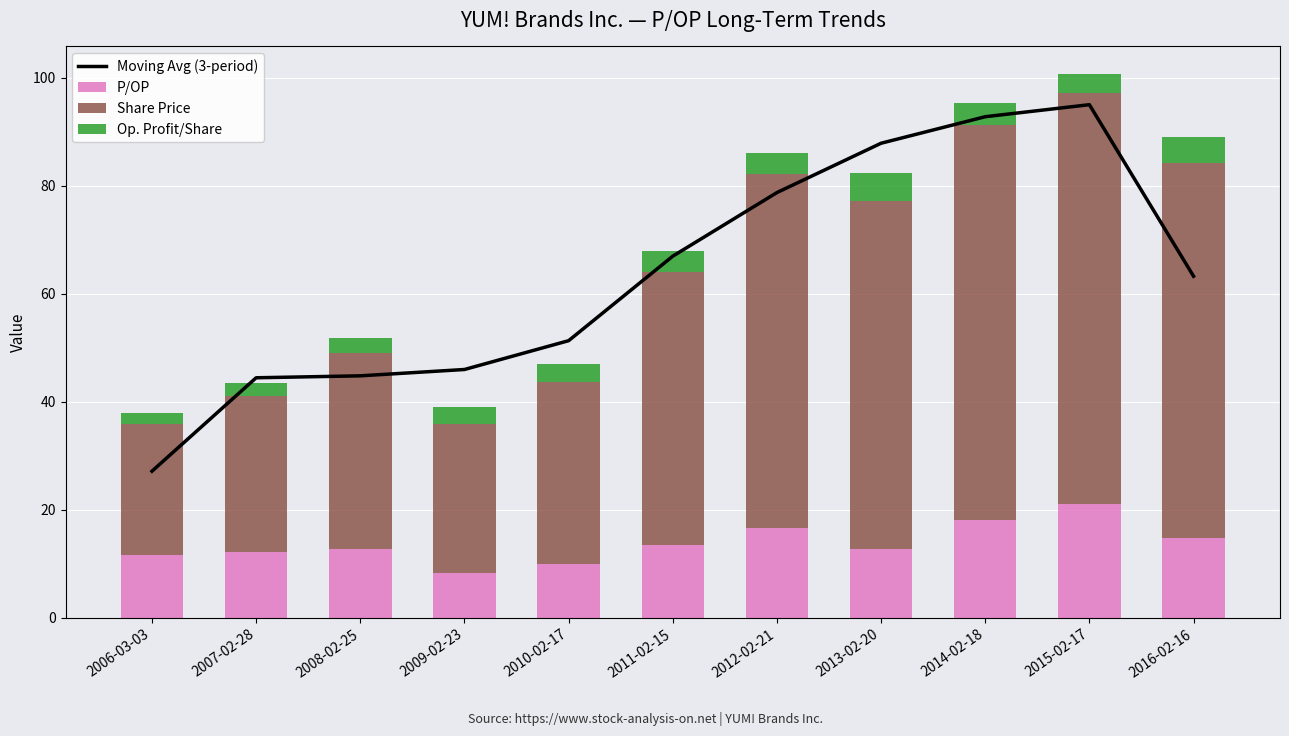

What is the difference between the Moving Avg (3-period) values at 2011-02-15 and 2014-02-18?

25.8